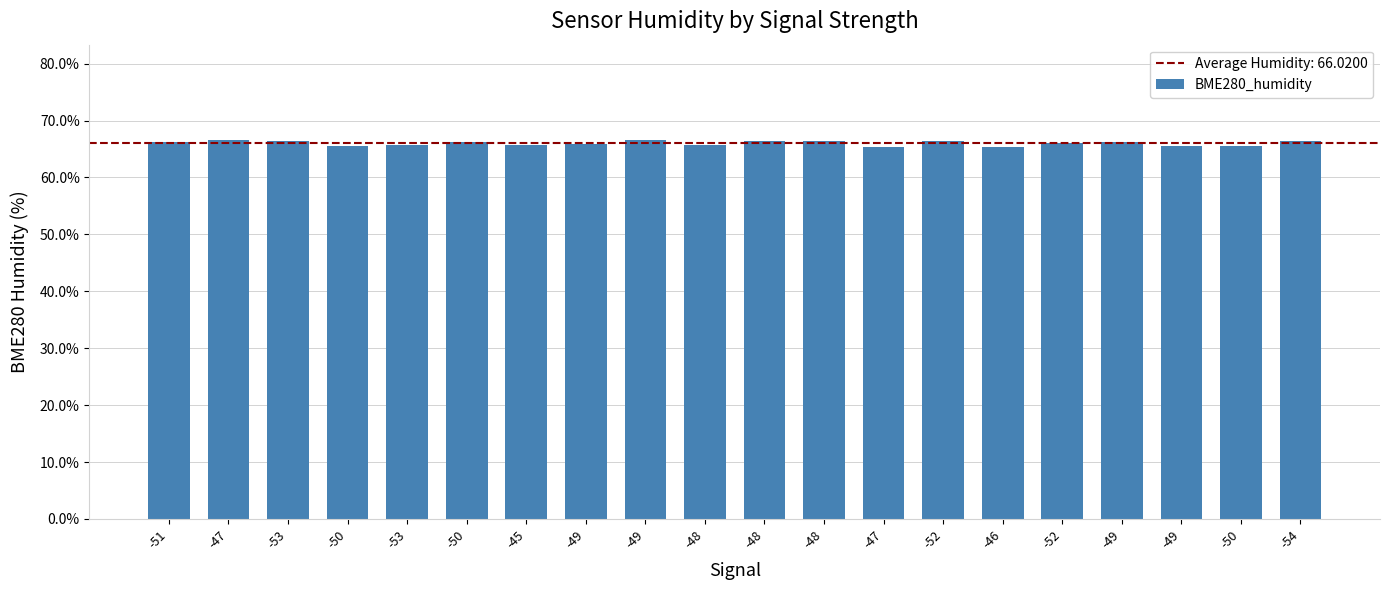

What is the difference between the maximum and minimum values?

1.4